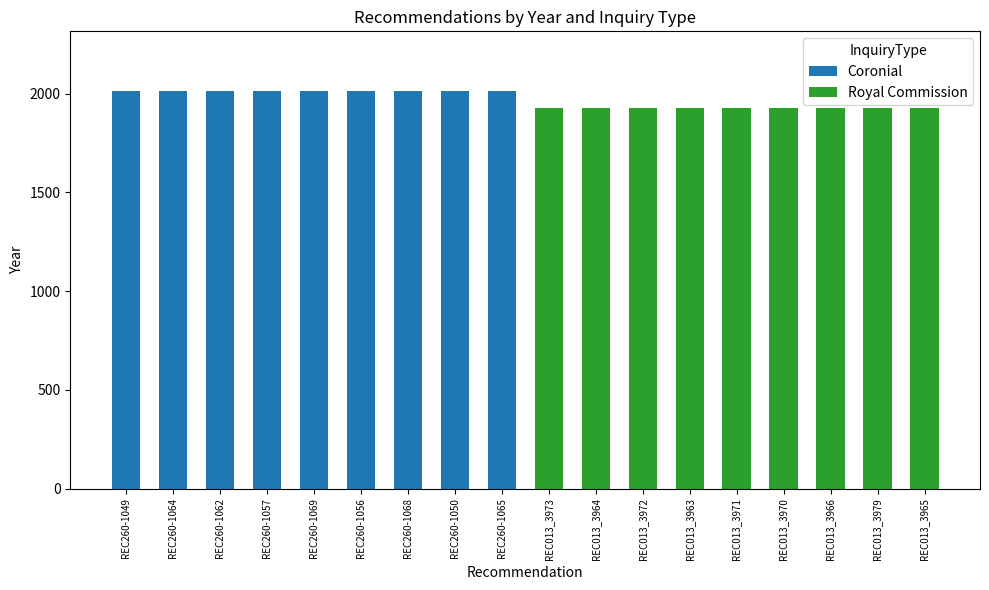

True or false: Coronial has a value of 2014 at REC260-1056.

True